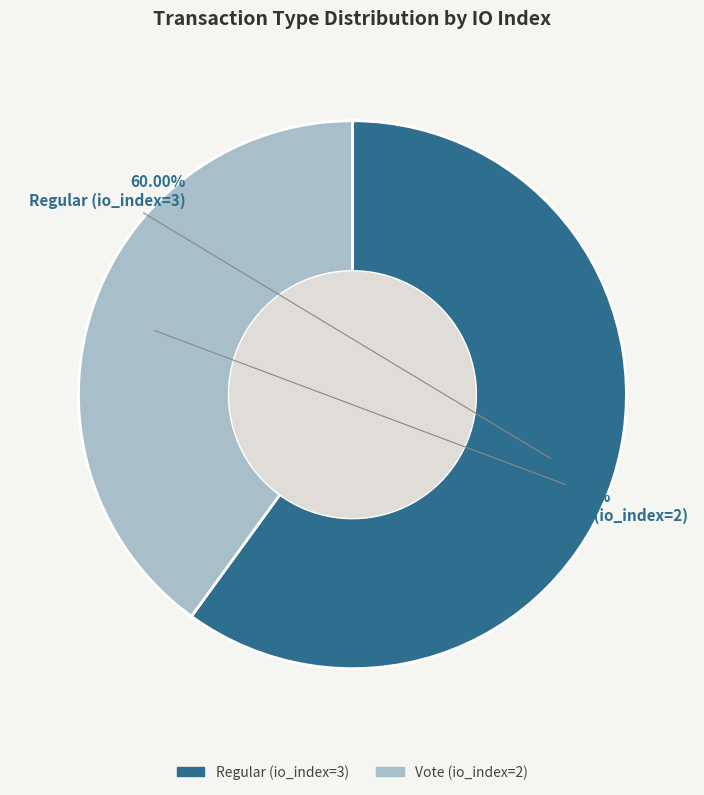

Count the number of slices in the pie.

2